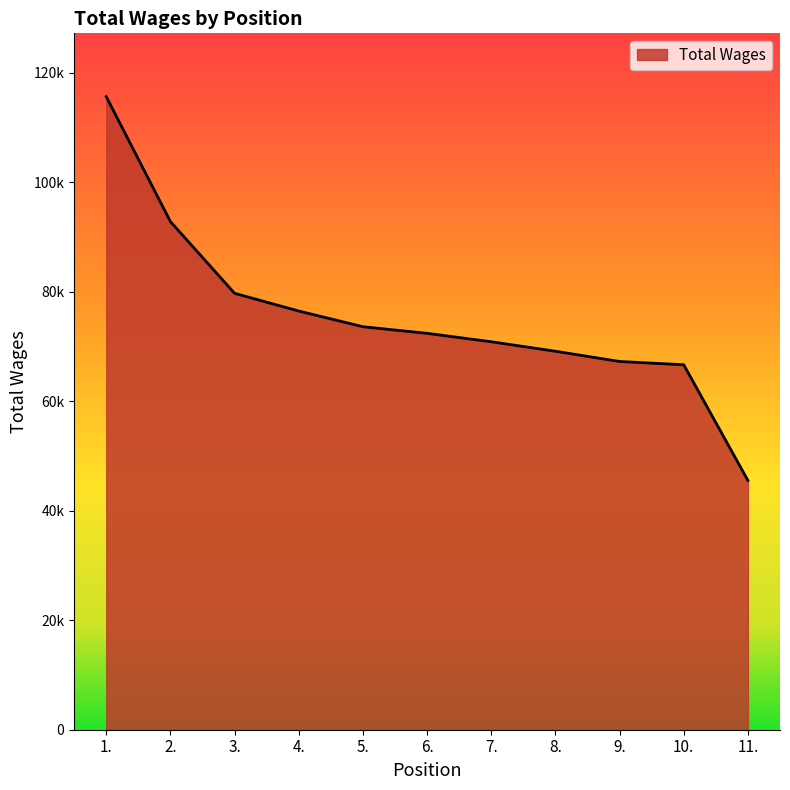

What position from the right is 3.?

9